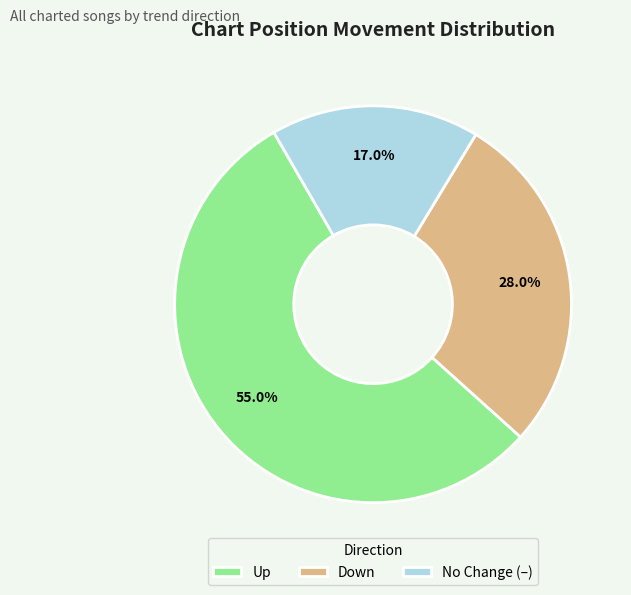

Which has a higher value, Up or Down?

Up